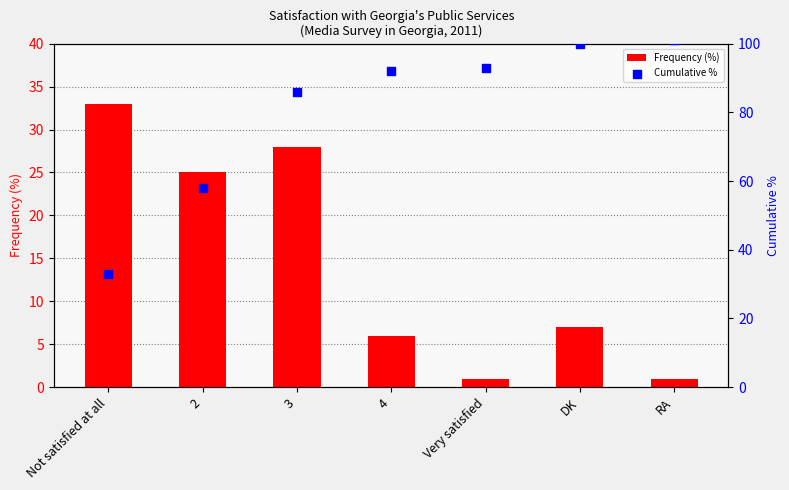

Which series has the largest Y range (max minus min)?

Cumulative %